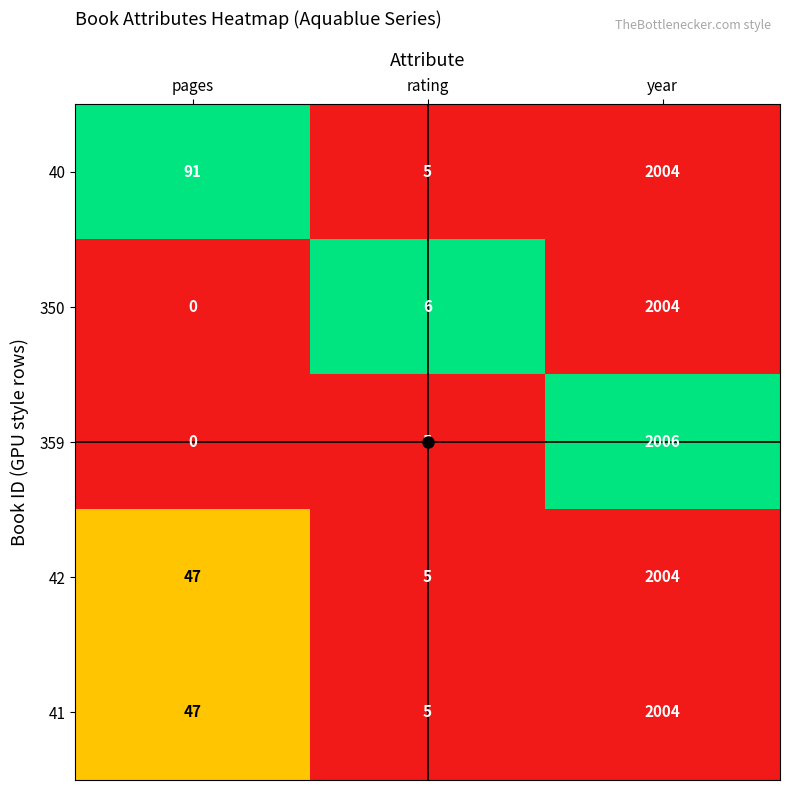

Which series has the widest spread of values?

359